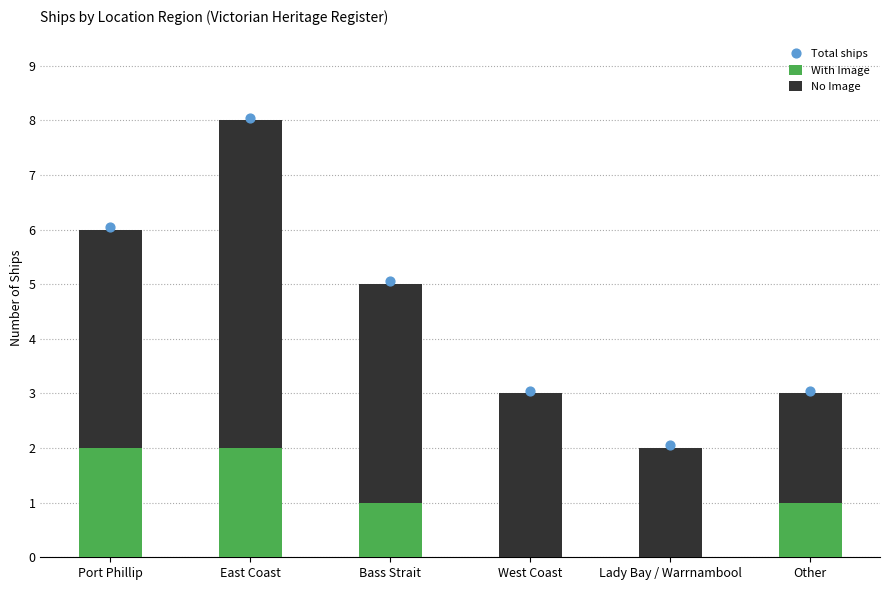

Which series reaches the minimum Y coordinate?

With Image